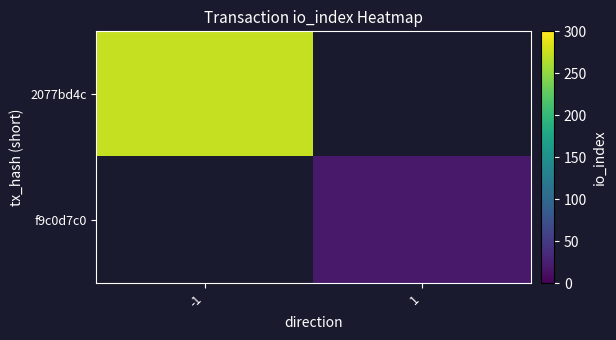

Is the value of 2077bd4c at -1 greater than the value of f9c0d7c0 at 1?

Yes